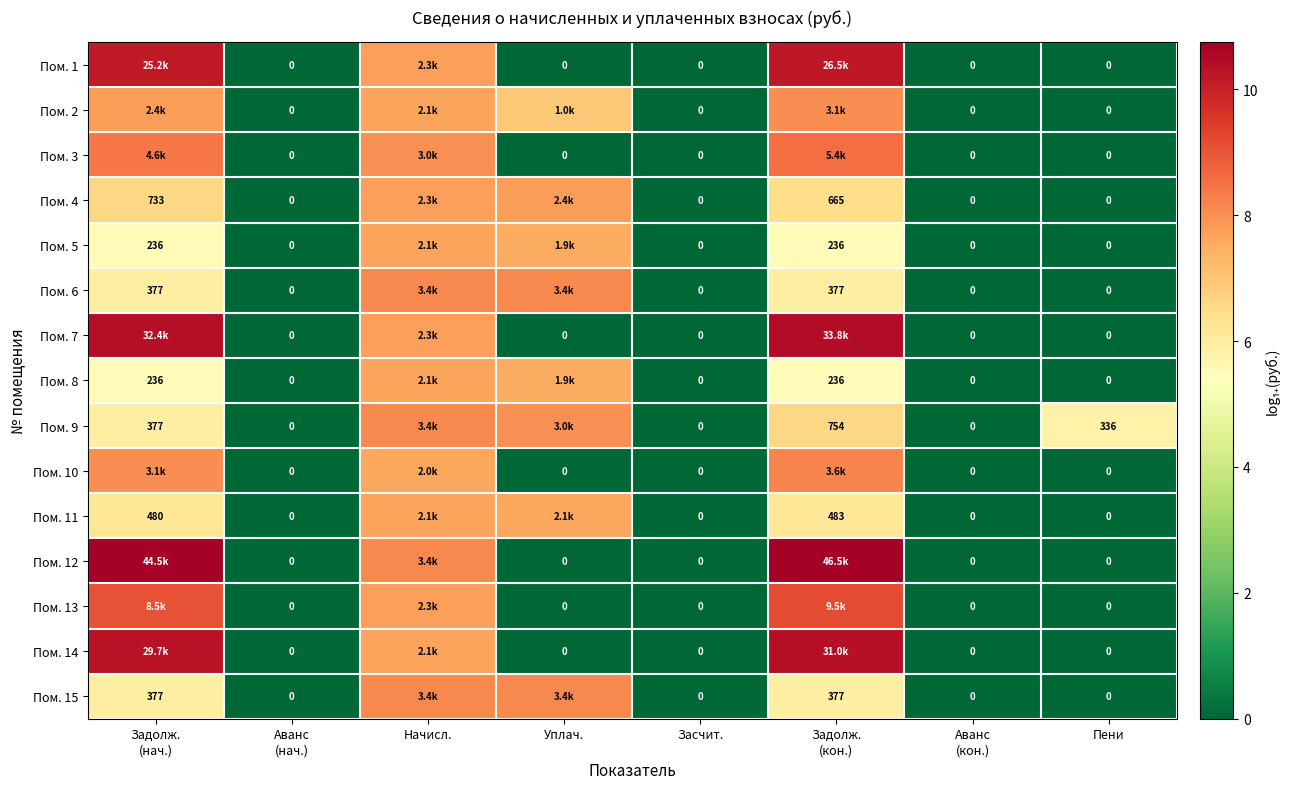

How many values in the Пом. 12 series exceed 0?

3